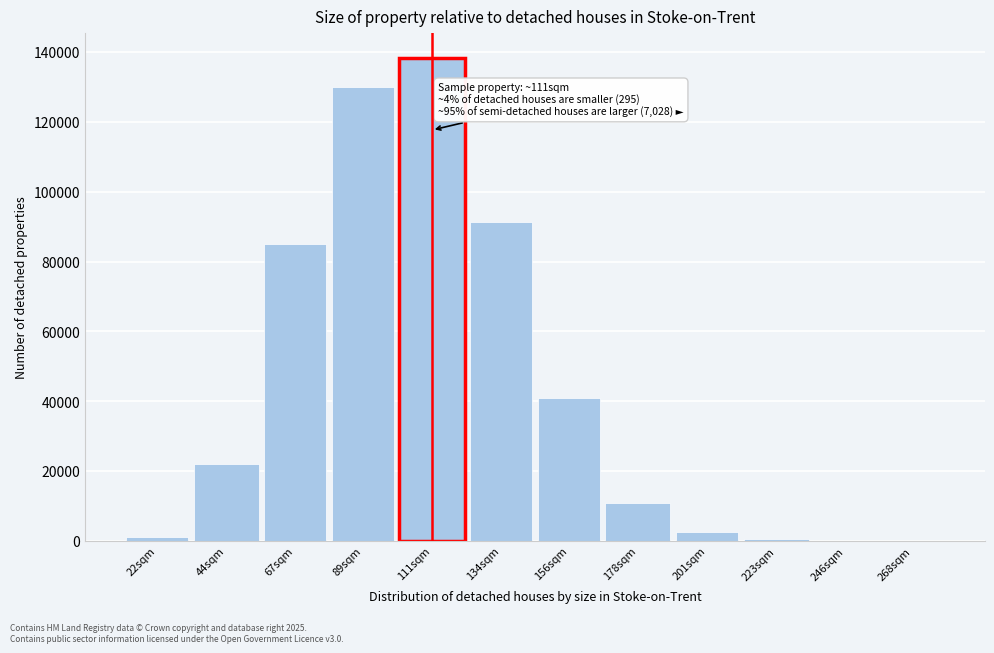

What is the maximum value shown in the chart?

138459